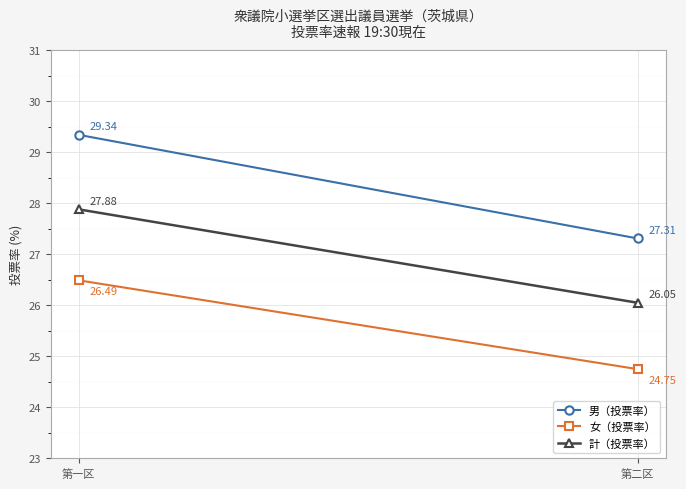

What is the sum of the 男（投票率） values at 第一区 and 第二区?

56.6